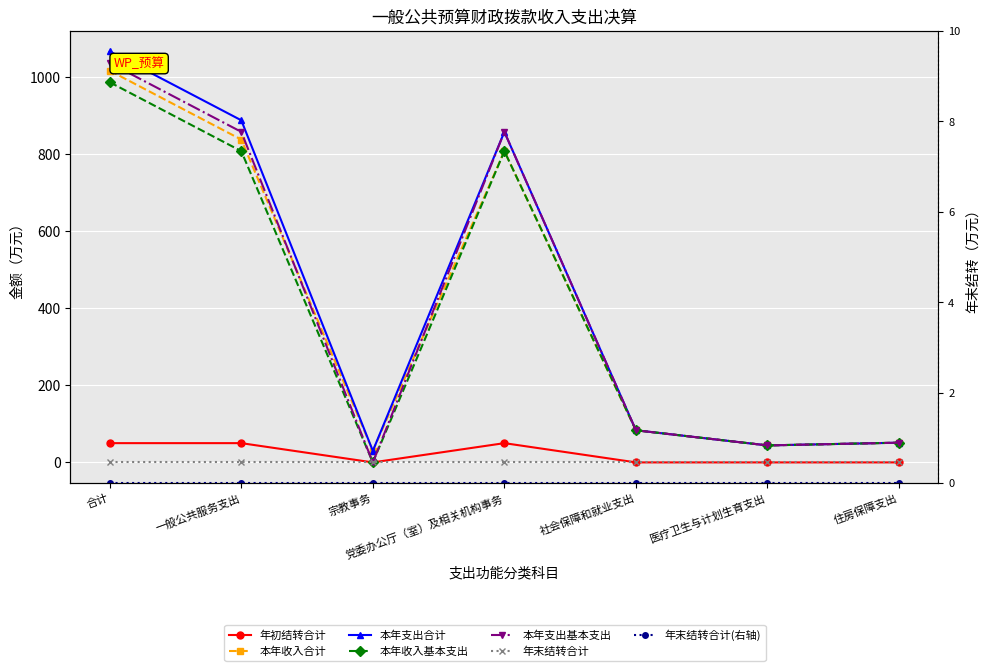

Between 宗教事务 and 医疗卫生与计划生育支出, which is larger?

宗教事务